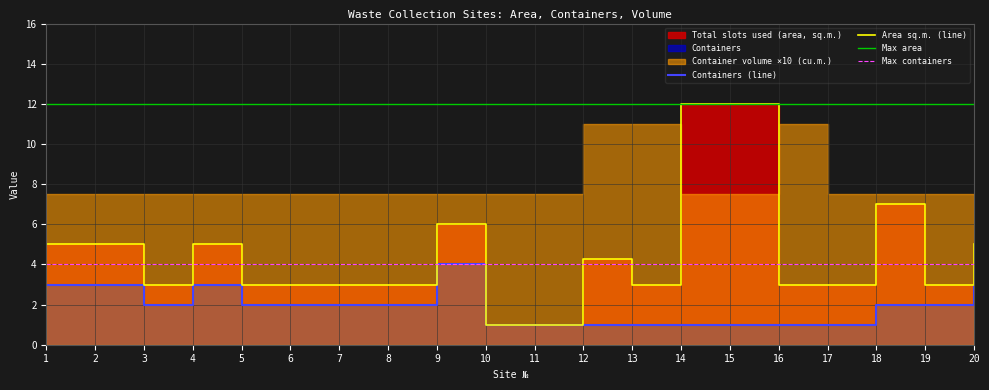

Is the value of Containers at 5 greater than the value of Total slots used (area, sq.m.) at 20?

No